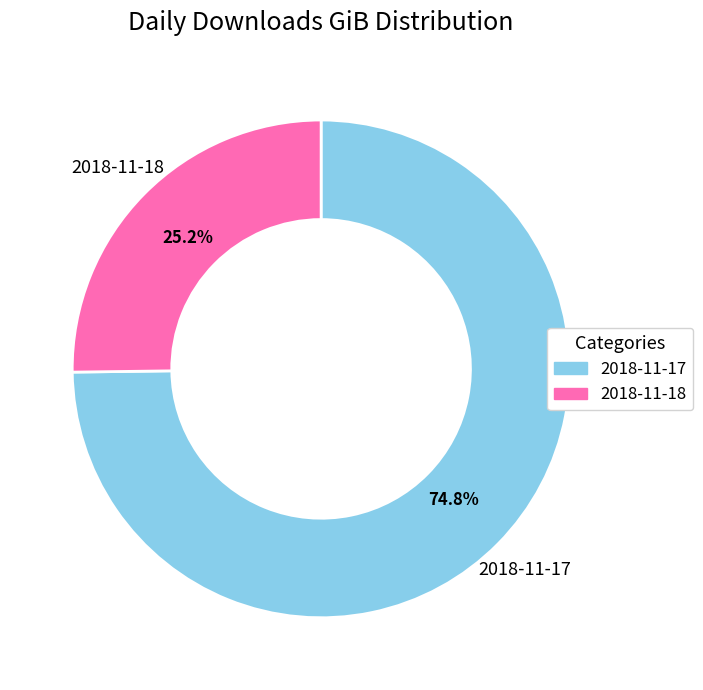

Which has a higher value, 2018-11-18 or 2018-11-17?

2018-11-17